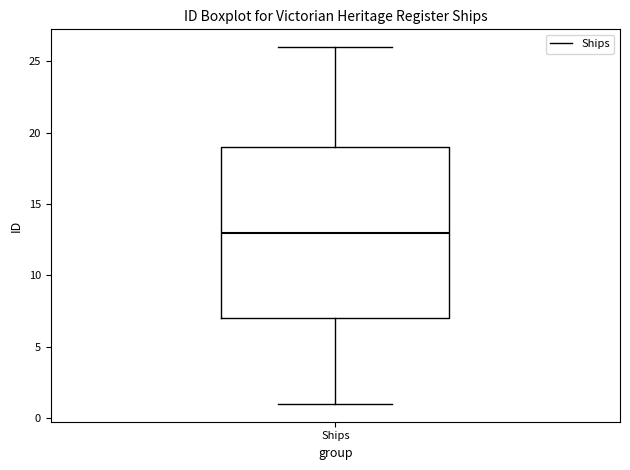

Where does the upper whisker of the box for Ships end on the y-axis? The values are not printed on the chart, so give them approximately, as read against the axis.

26